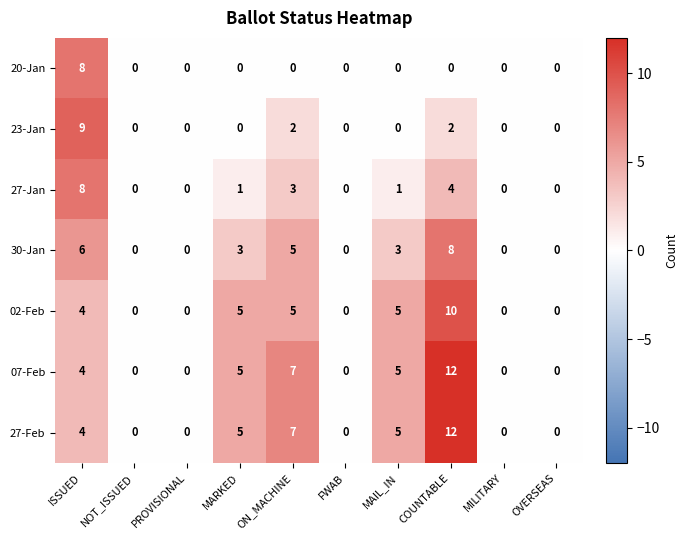

What is the approximate value of 30-Jan at MAIL_IN?

3